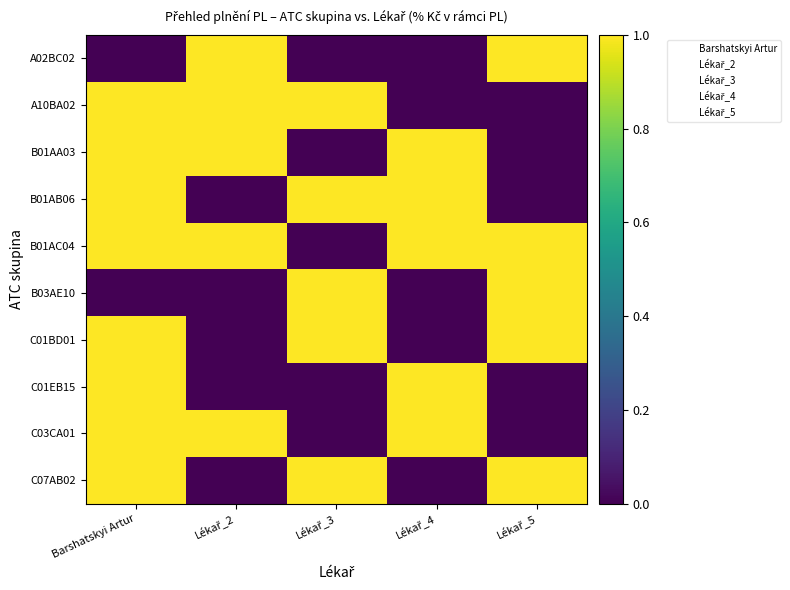

What is the difference between the highest and lowest values at Lékař_2?

1